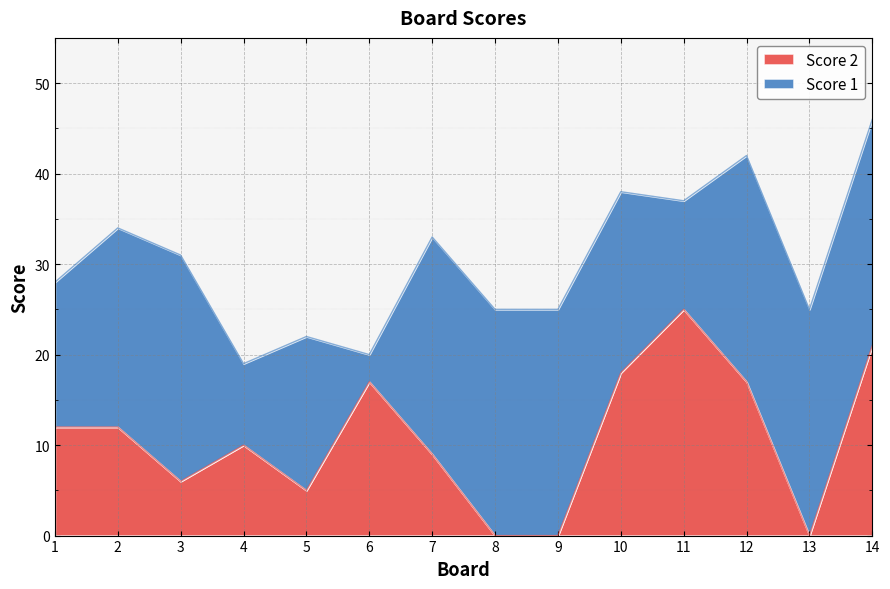

At which category does the data reach its first local peak?

4